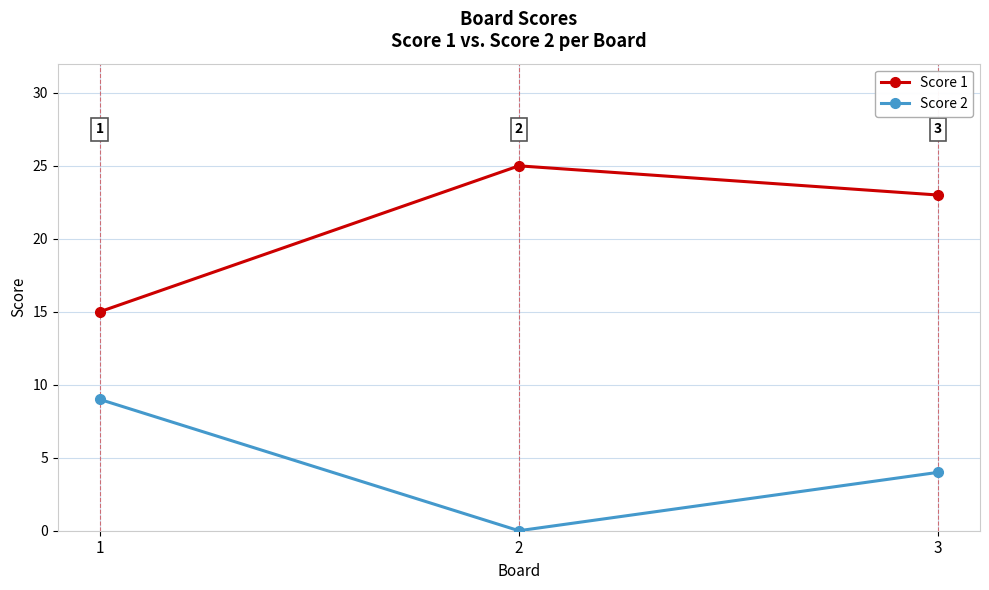

Between 1 and 3, which series saw the biggest shift?

Score 1